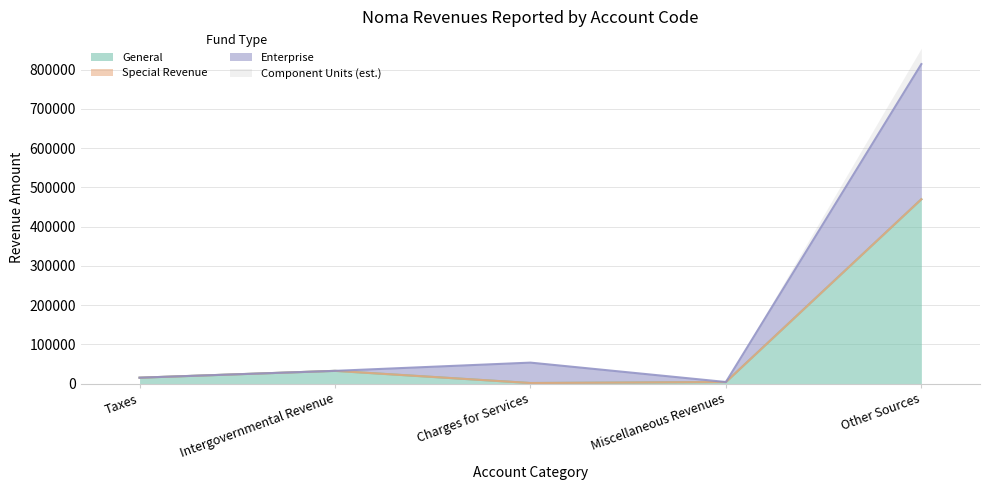

At which label is General closest to 235701?

Intergovernmental Revenue